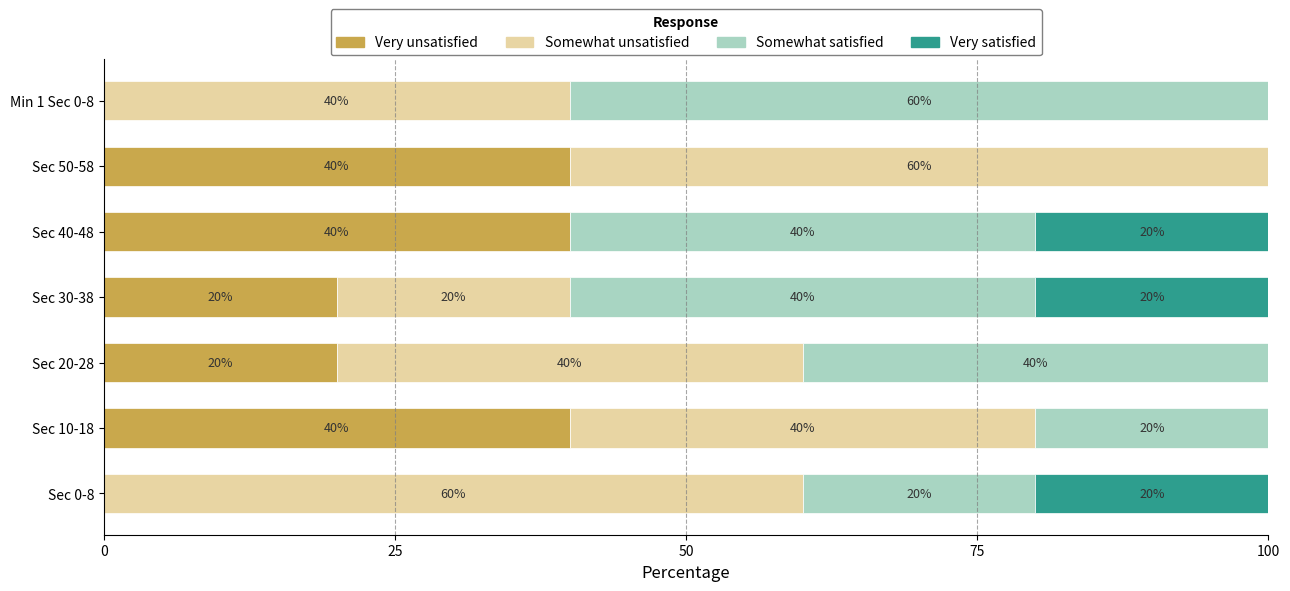

What is the maximum value for Very unsatisfied?

40